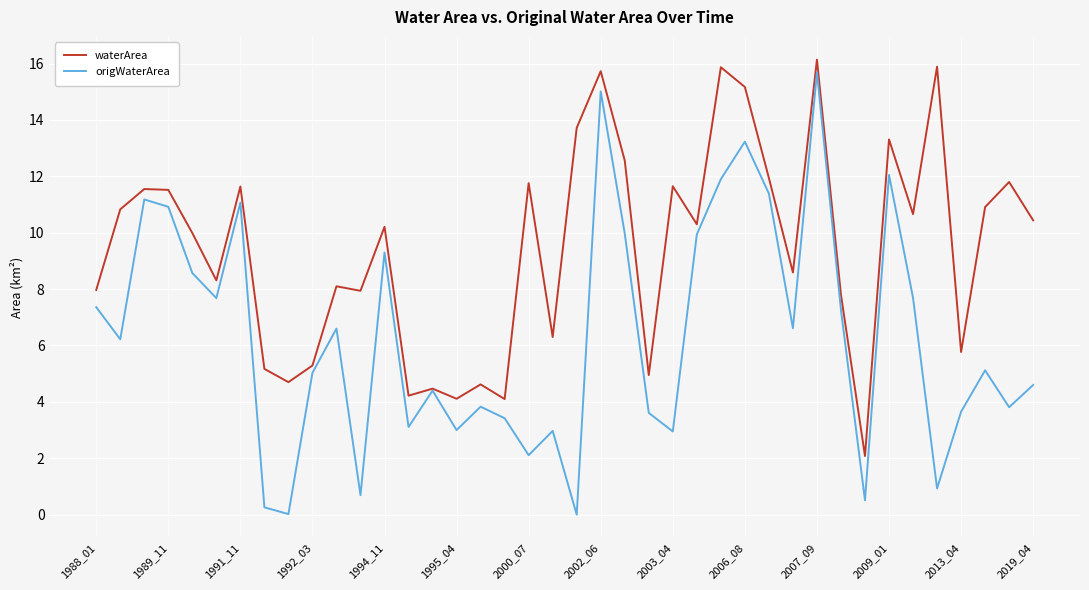

Which series has the largest range (max minus min)?

origWaterArea